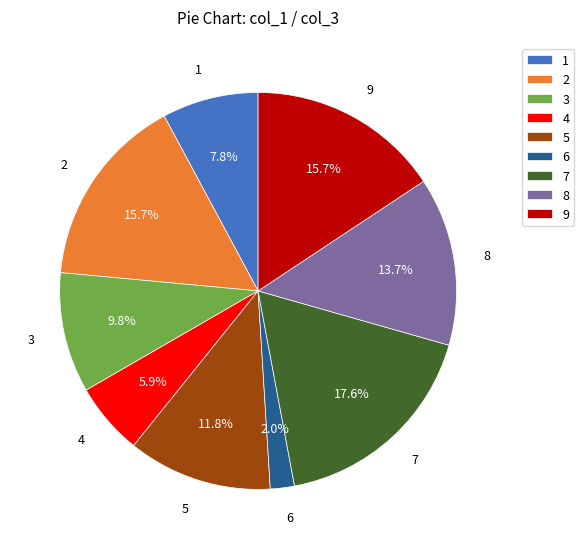

Does any single category account for the majority?

No